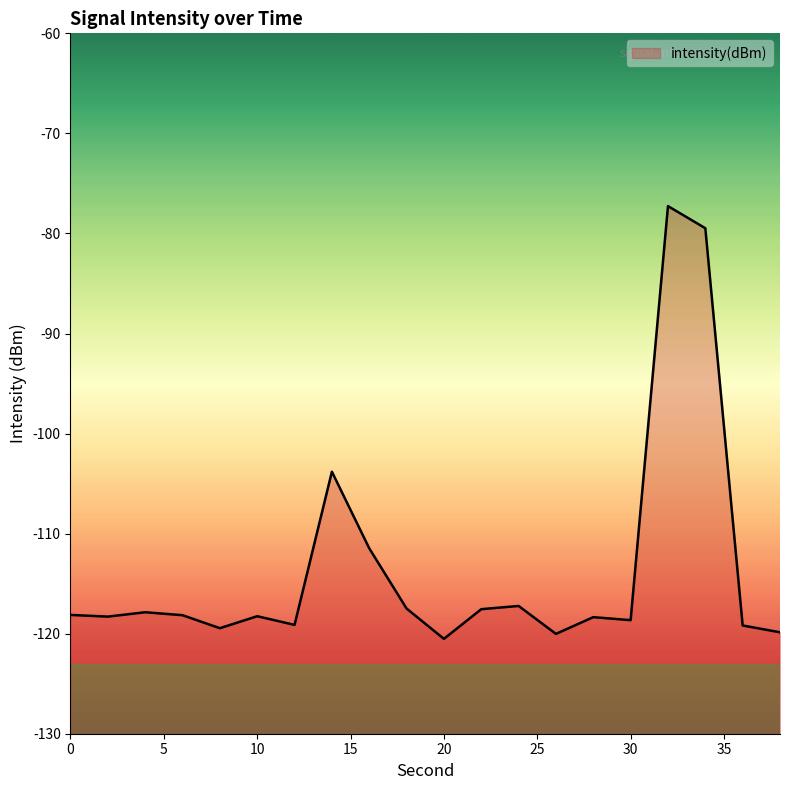

What is the smallest value displayed?

-120.5